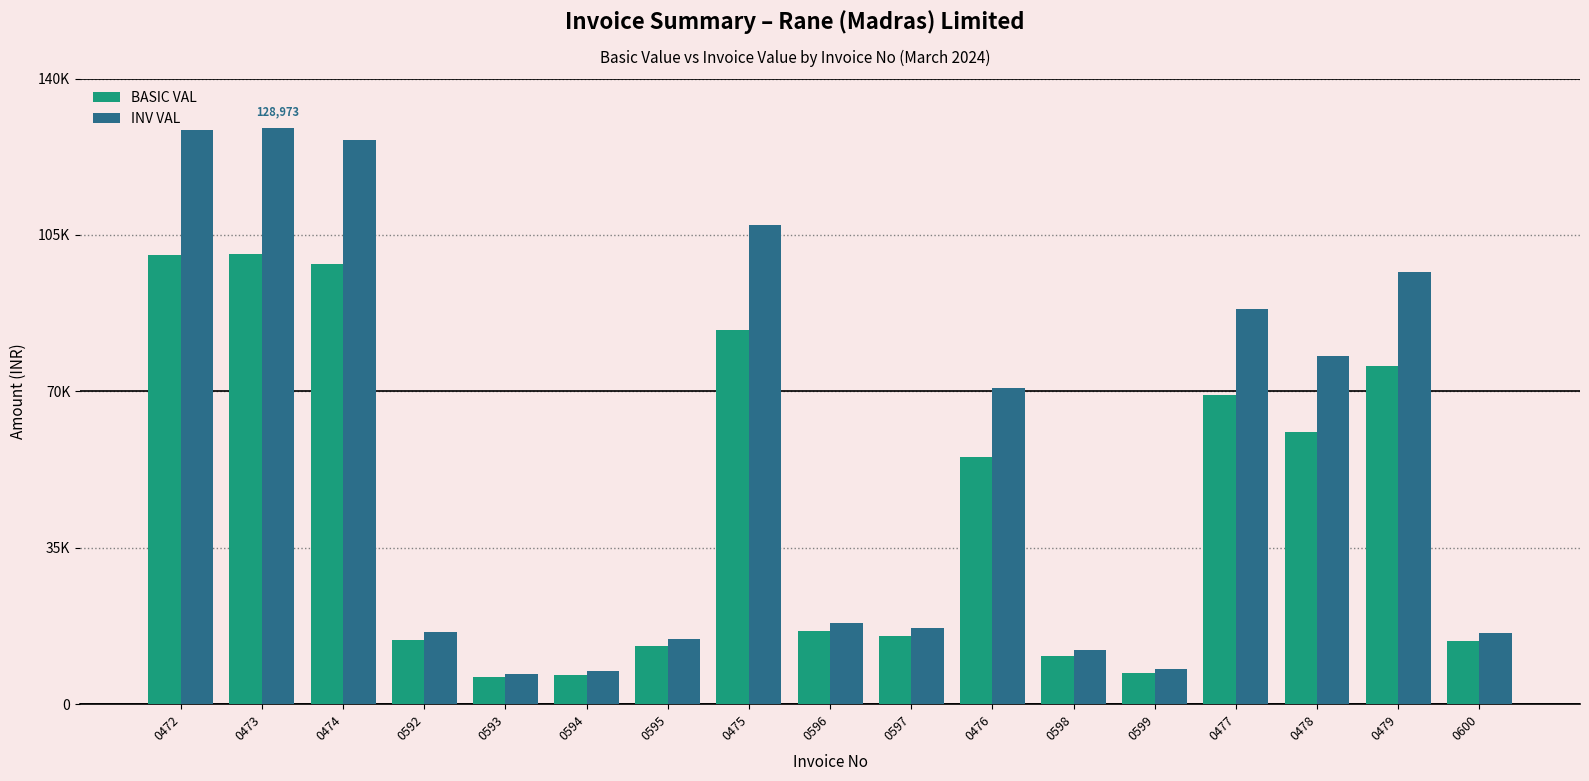

Between 0597 and 0599, which is larger?

0597